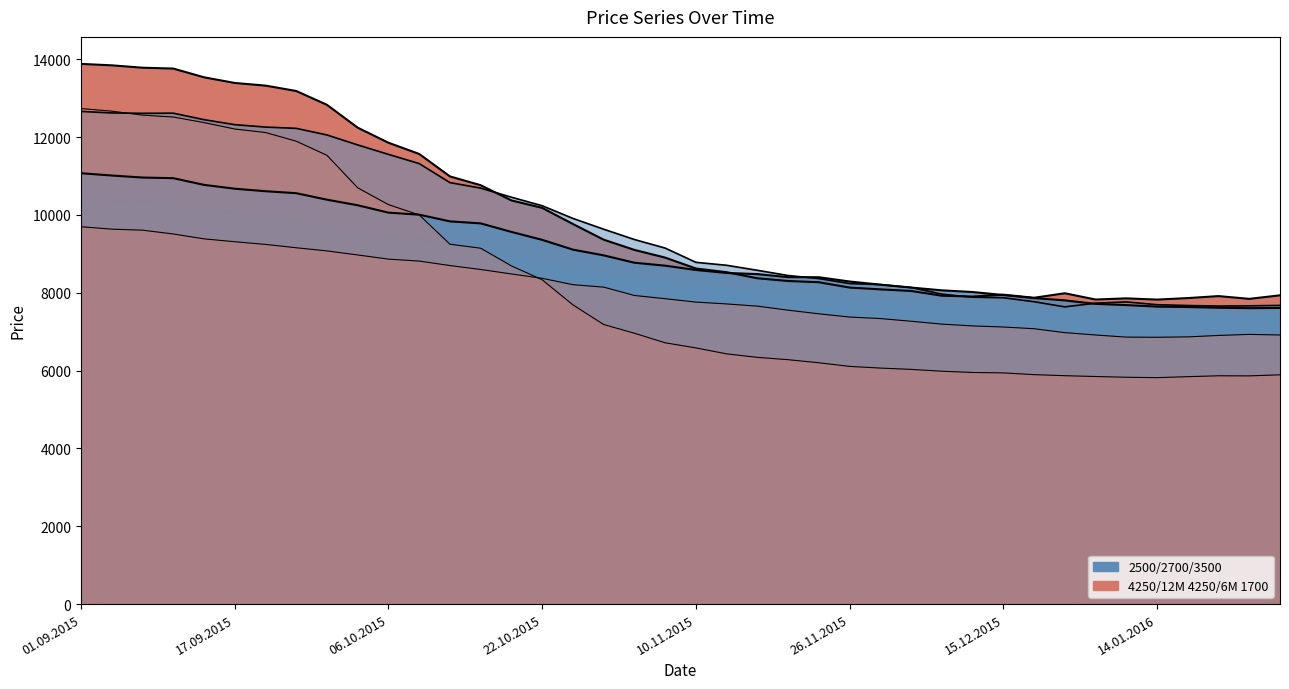

What is the difference between the second highest and second lowest values in the 4250 series?

6017